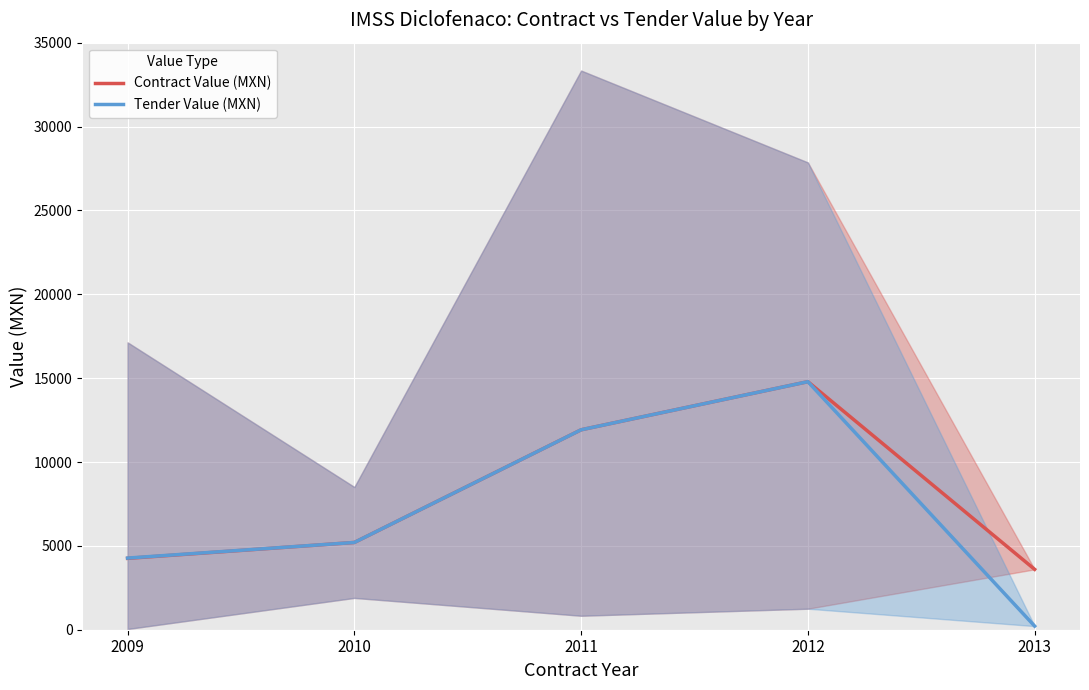

Which series has the widest spread of values?

Tender Value (MXN)